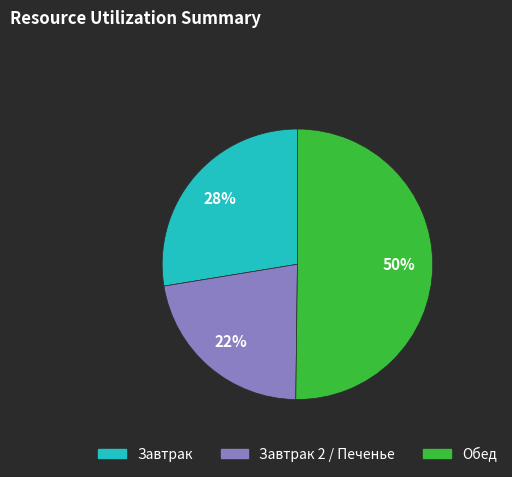

To the nearest percent, what is the average slice percentage?

33%